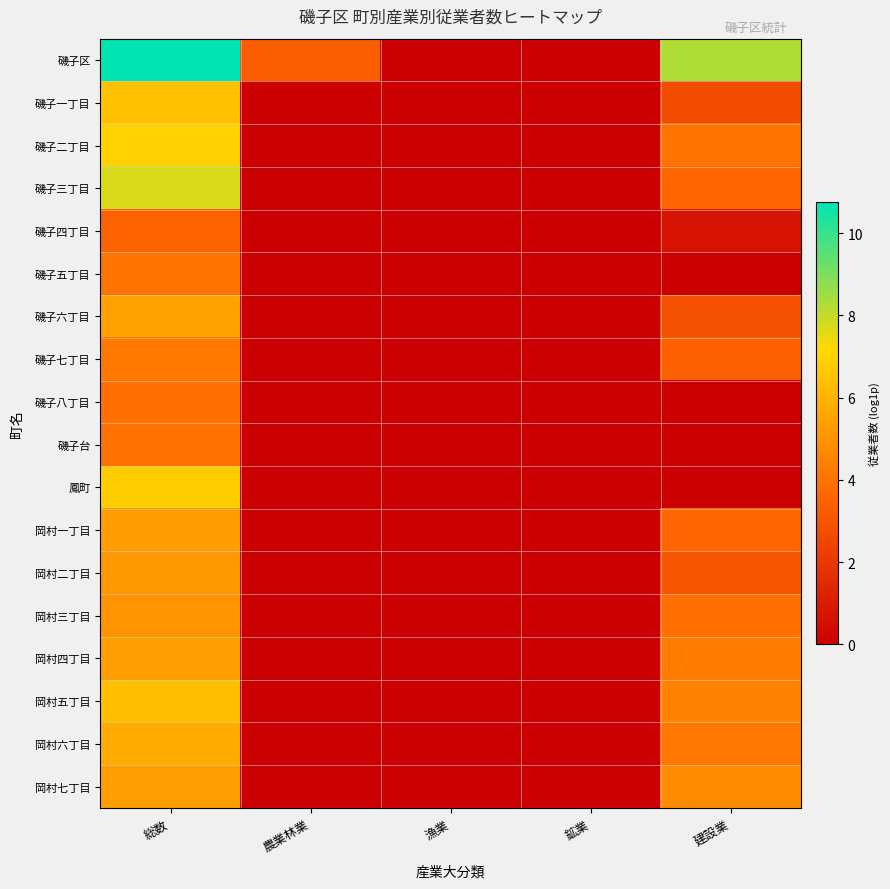

Reading right to left, transcribe all the data shown in this chart.

磯子区: 建設業=8.3	鉱業=0.0	漁業=0.0	農業林業=3.3	総数=10.8
磯子一丁目: 建設業=2.7	鉱業=0.0	漁業=0.0	農業林業=0.0	総数=6.4
磯子二丁目: 建設業=4.0	鉱業=0.0	漁業=0.0	農業林業=0.0	総数=7.0
磯子三丁目: 建設業=3.6	鉱業=0.0	漁業=0.0	農業林業=0.0	総数=7.7
磯子四丁目: 建設業=0.7	鉱業=0.0	漁業=0.0	農業林業=0.0	総数=3.5
磯子五丁目: 建設業=0.0	鉱業=0.0	漁業=0.0	農業林業=0.0	総数=4.0
磯子六丁目: 建設業=2.9	鉱業=0.0	漁業=0.0	農業林業=0.0	総数=5.5
磯子七丁目: 建設業=3.4	鉱業=0.0	漁業=0.0	農業林業=0.0	総数=4.2
磯子八丁目: 建設業=0.0	鉱業=0.0	漁業=0.0	農業林業=0.0	総数=3.9
磯子台: 建設業=0.0	鉱業=0.0	漁業=0.0	農業林業=0.0	総数=3.9
鳳町: 建設業=0.0	鉱業=0.0	漁業=0.0	農業林業=0.0	総数=6.8
岡村一丁目: 建設業=3.6	鉱業=0.0	漁業=0.0	農業林業=0.0	総数=5.3
岡村二丁目: 建設業=3.0	鉱業=0.0	漁業=0.0	農業林業=0.0	総数=5.1
岡村三丁目: 建設業=3.9	鉱業=0.0	漁業=0.0	農業林業=0.0	総数=5.0
岡村四丁目: 建設業=4.3	鉱業=0.0	漁業=0.0	農業林業=0.0	総数=5.4
岡村五丁目: 建設業=4.5	鉱業=0.0	漁業=0.0	農業林業=0.0	総数=6.4
岡村六丁目: 建設業=4.1	鉱業=0.0	漁業=0.0	農業林業=0.0	総数=5.8
岡村七丁目: 建設業=4.8	鉱業=0.0	漁業=0.0	農業林業=0.0	総数=5.4